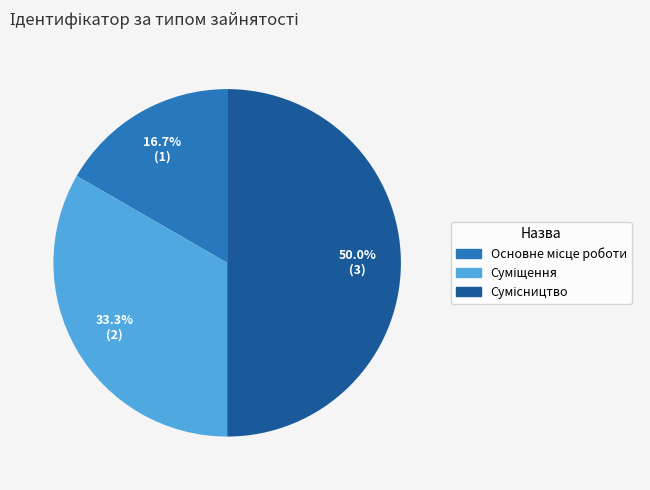

To the nearest percent, what is the difference between the Суміщення and Сумісництво slice percentages?

17%